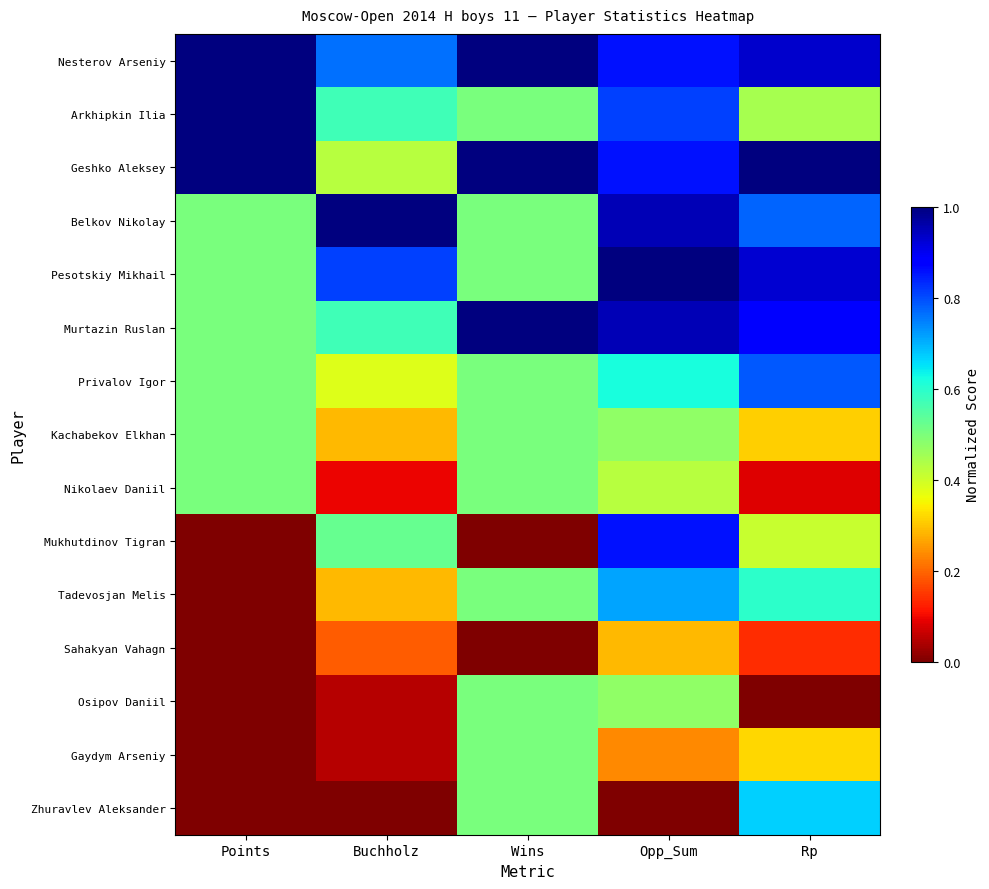

Rank the series at Buchholz from highest to lowest value.

Belkov Nikolay, Pesotskiy Mikhail, Nesterov Arseniy, Arkhipkin Ilia, Murtazin Ruslan, Mukhutdinov Tigran, Geshko Aleksey, Privalov Igor, Kachabekov Elkhan, Tadevosjan Melis, Sahakyan Vahagn, Nikolaev Daniil, Osipov Daniil, Gaydym Arseniy, Zhuravlev Aleksander